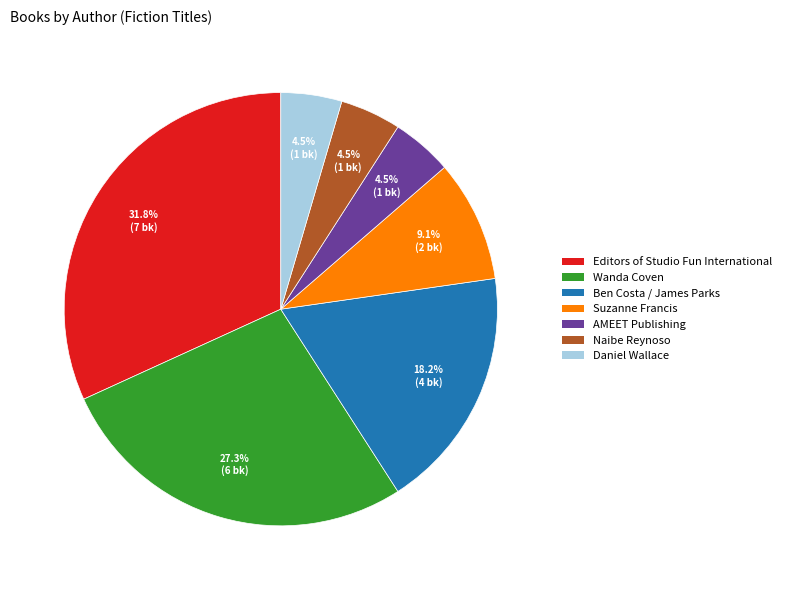

Which slice is the largest?

Editors of Studio Fun International